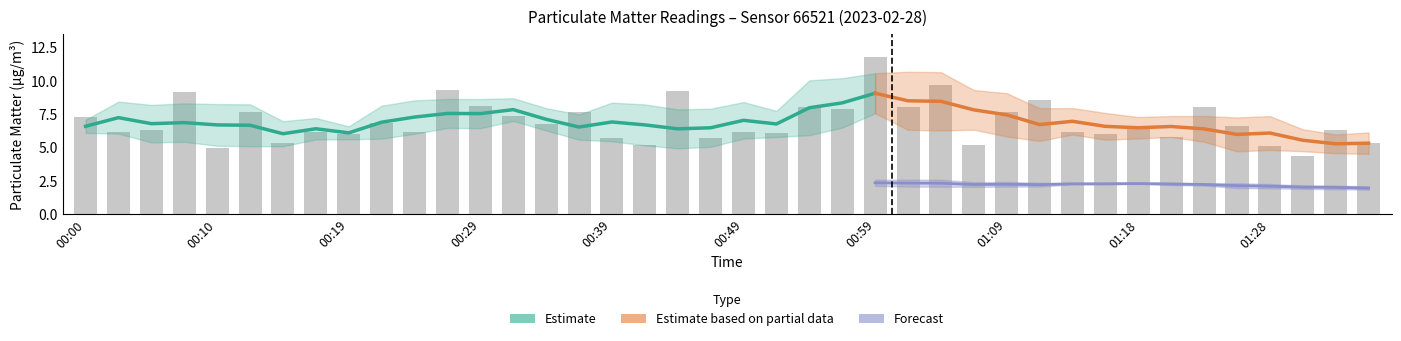

Count the number of values greater than 6.

29